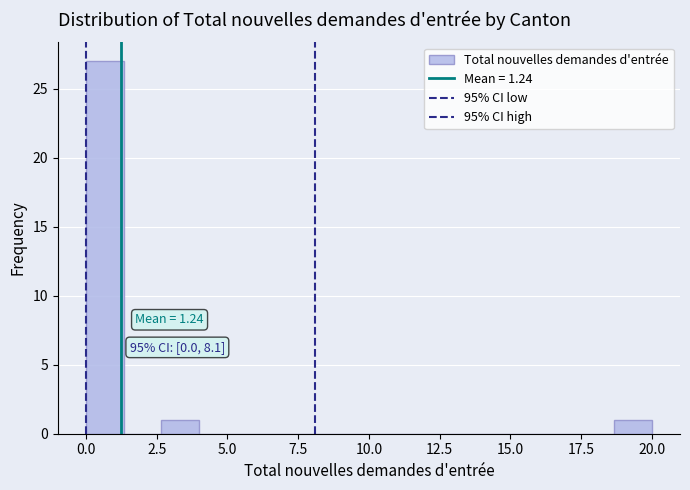

Around what value on the x-axis is the tallest bar? Give the approximate position of its centre, as read against the axis.

0.5